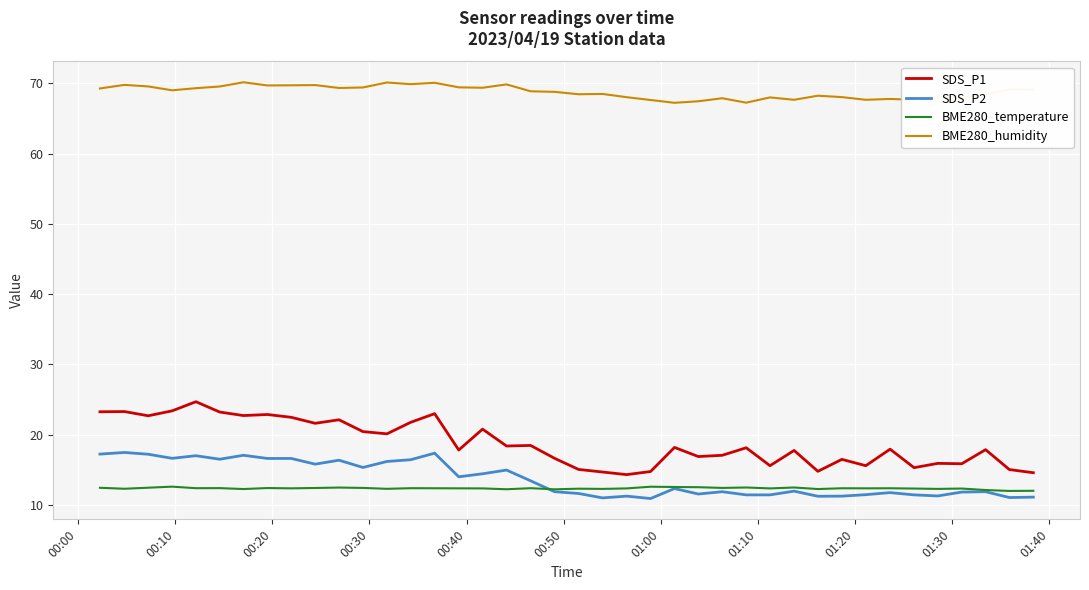

True or false: SDS_P2 and BME280_humidity intersect in this chart.

False